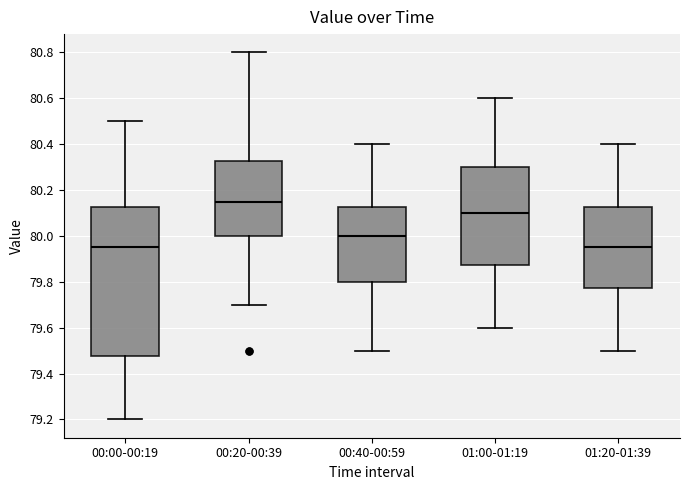

Where does the upper whisker of the box for 00:20-00:39 end on the y-axis? The values are not printed on the chart, so give them approximately, as read against the axis.

80.80